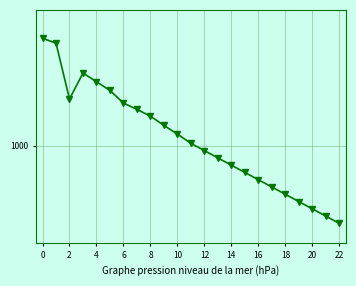

True or false: there are more than 2 points higher than both neighbors.

False